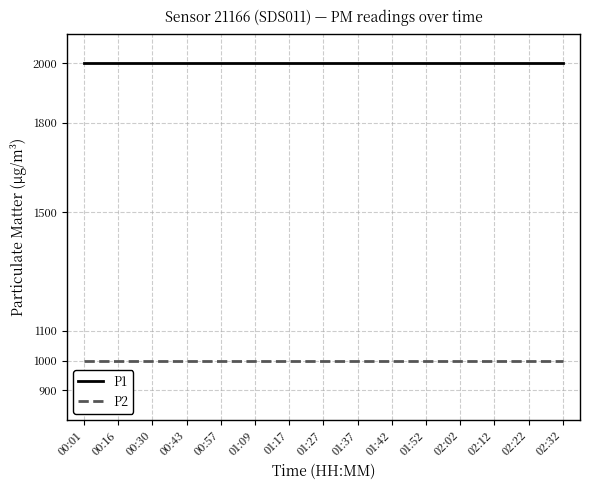

What is the maximum value for P2?

999.9